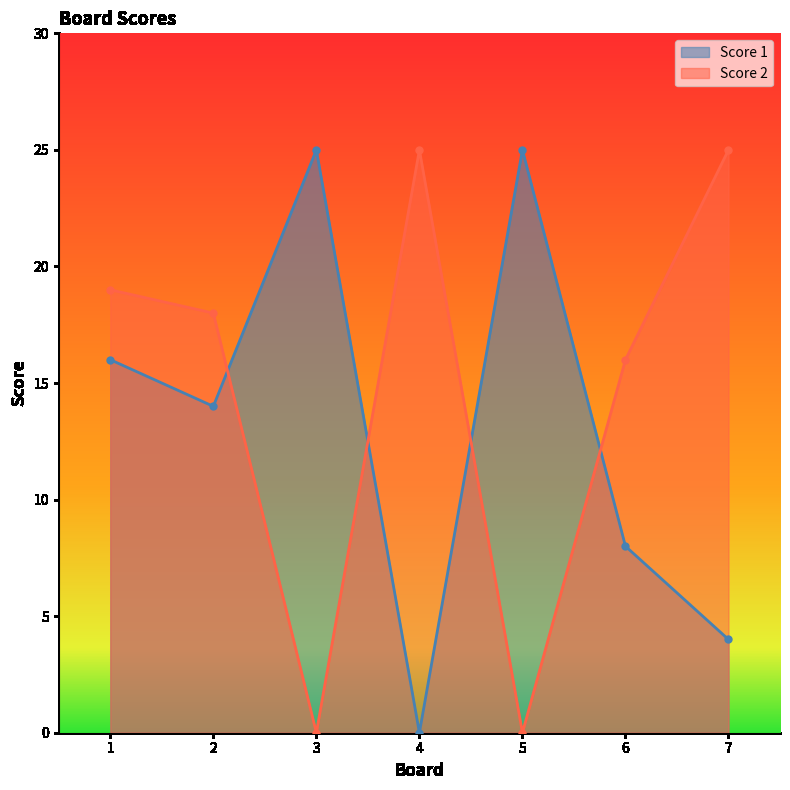

How many lines are shown in the chart?

2